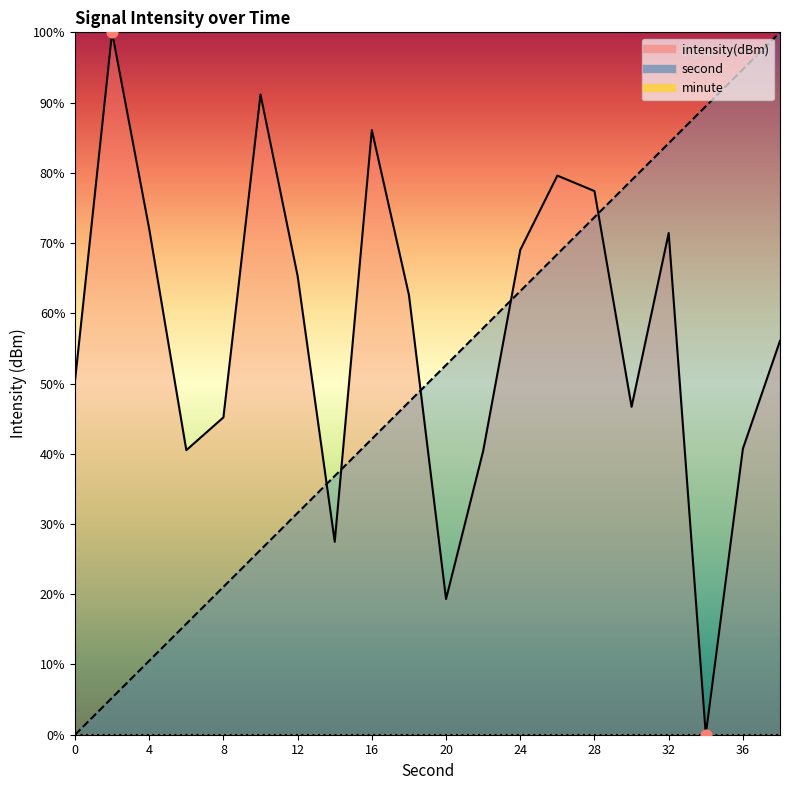

Which series has the largest total across all categories?

intensity(dBm)